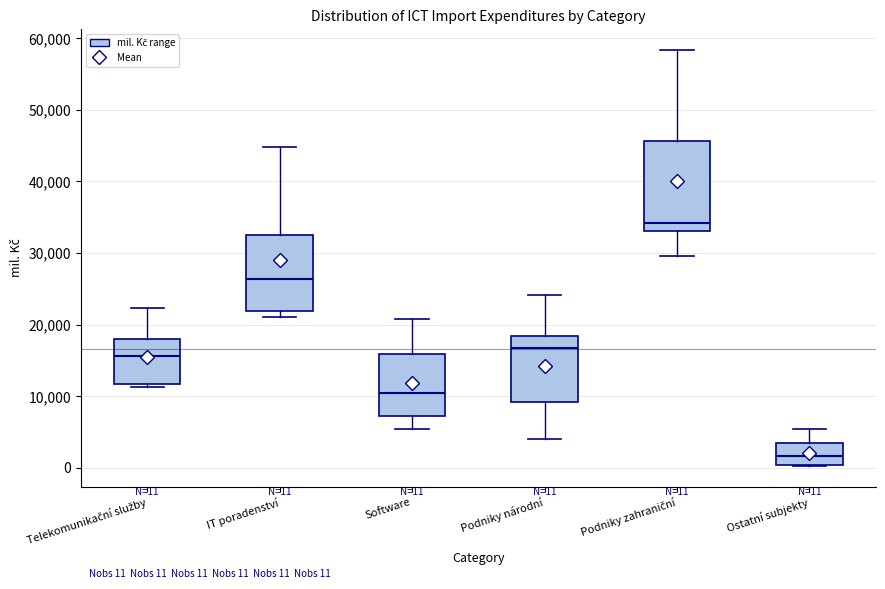

Comparing the boxes themselves (not the whiskers), which one is the tallest?

Podniky zahraniční